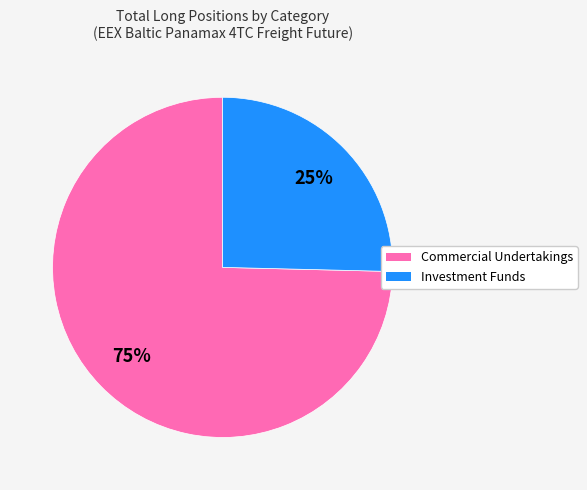

Combined, do Commercial Undertakings and Investment Funds account for over 50%?

Yes